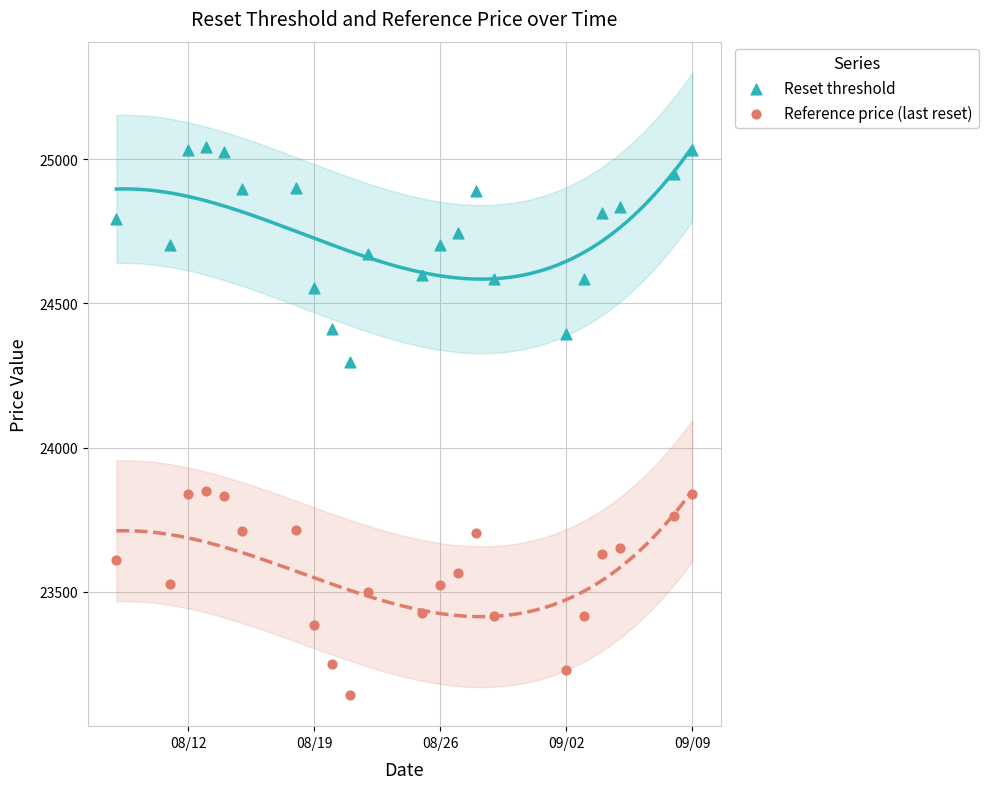

Which series contains the highest Y value?

Reset threshold